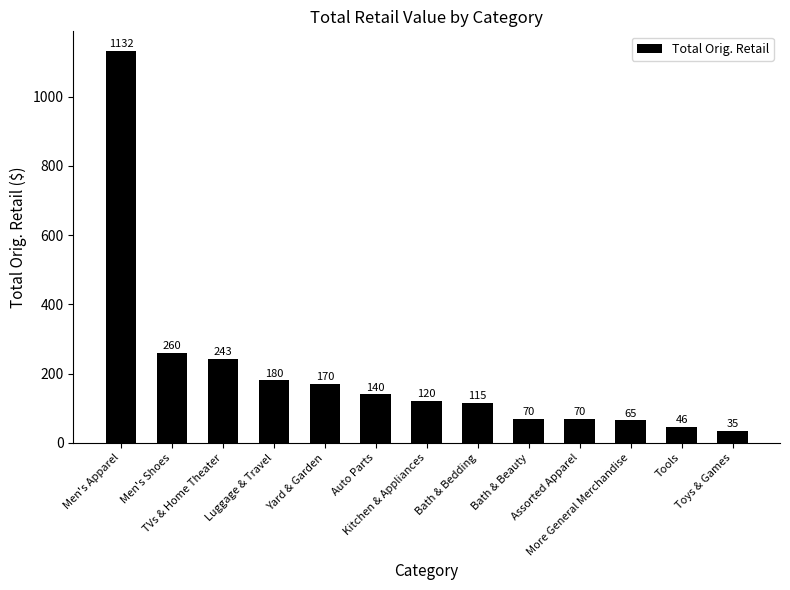

Approximately how many times larger is the value at Luggage & Travel compared to Toys & Games?

5.1